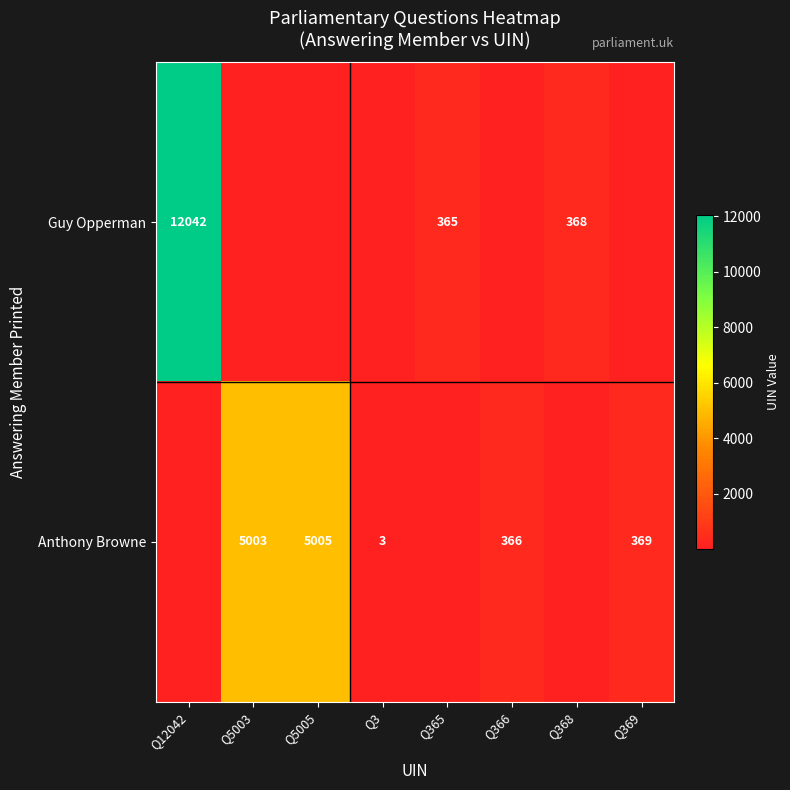

At which category does the chart reach its minimum across all series?

Q3